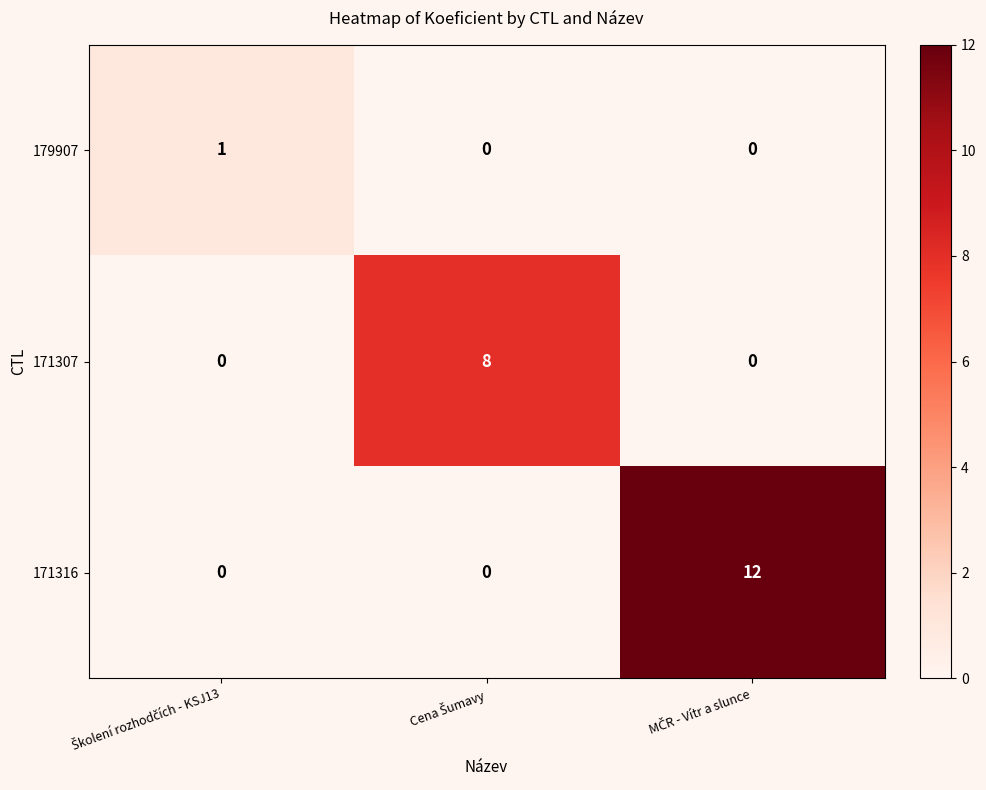

Which series has the largest total across all categories?

171316